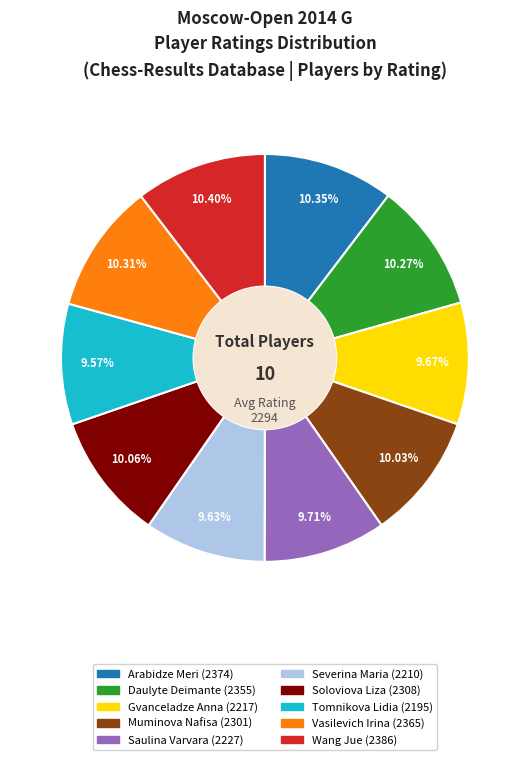

What is the ratio of the value at Daulyte Deimante (2355) to the value at Muminova Nafisa (2301)?

1.0